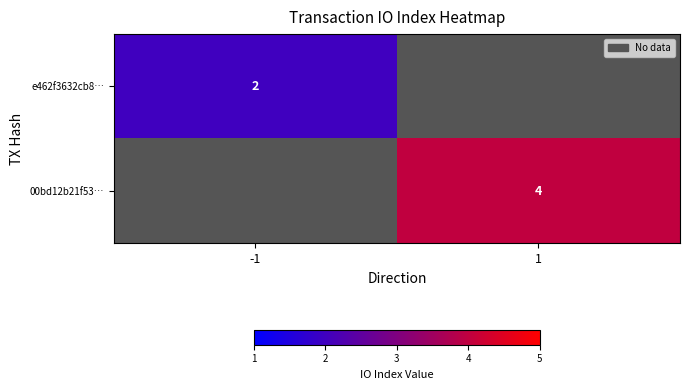

What is the greatest value displayed?

4.0